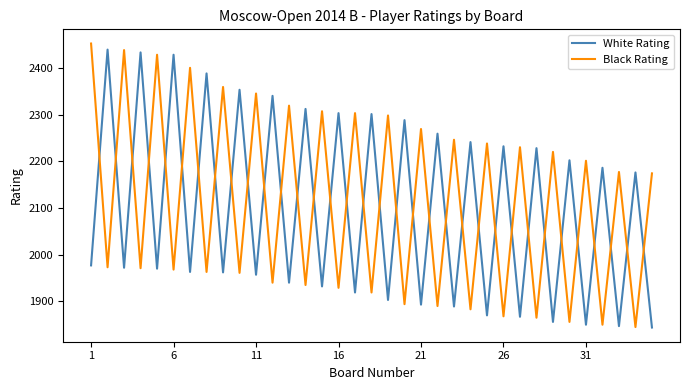

What is the minimum value shown in the chart?

1844